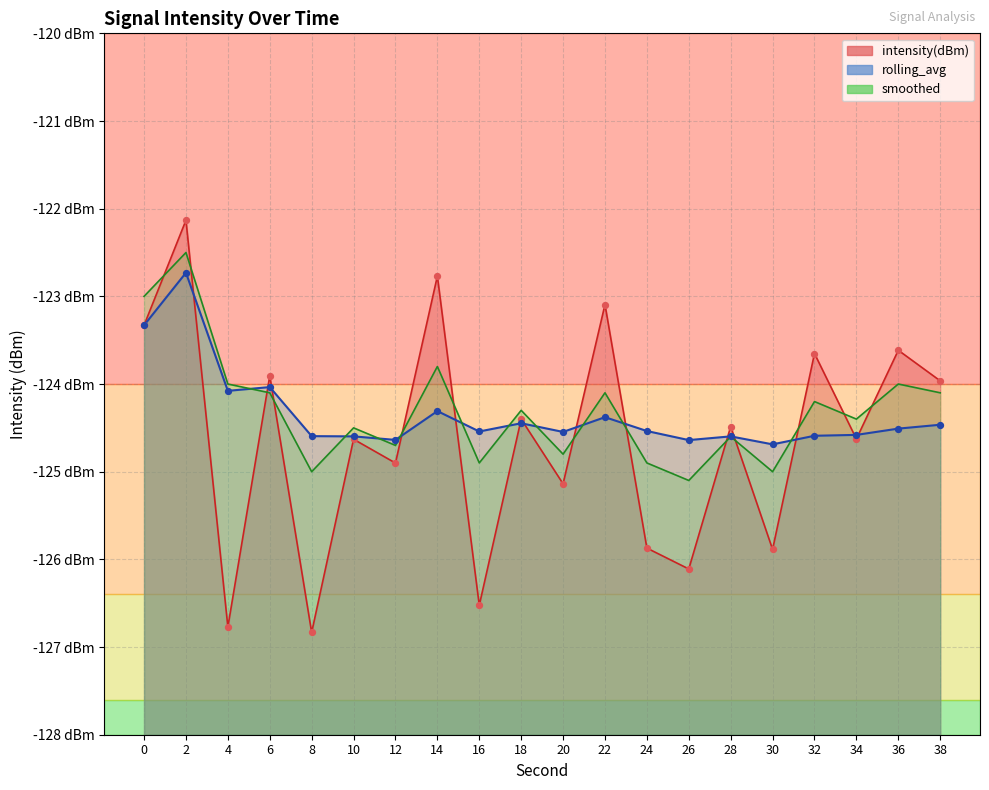

What are all the series names shown in the legend?

intensity(dBm), rolling_avg, smoothed